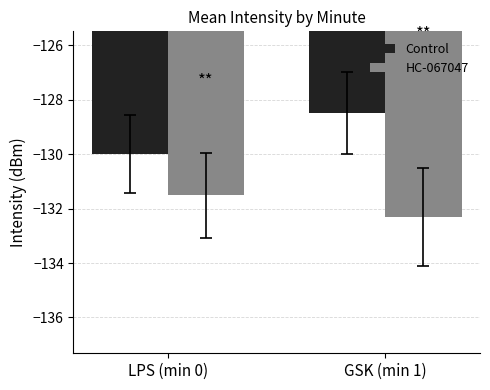

What is the difference between the HC-067047 values at LPS (min 0) and GSK (min 1)?

0.8